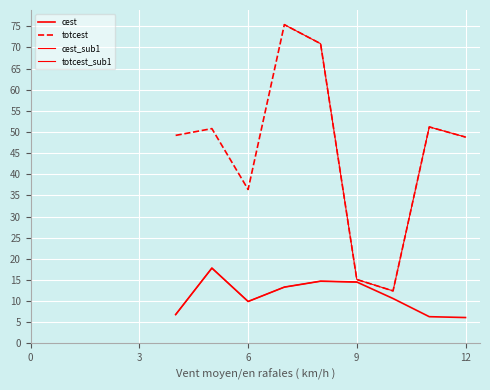

What is the sum of all cest values?

100.0